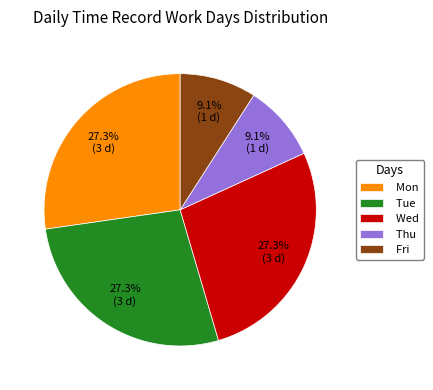

Between Wed and Thu, which is larger?

Wed